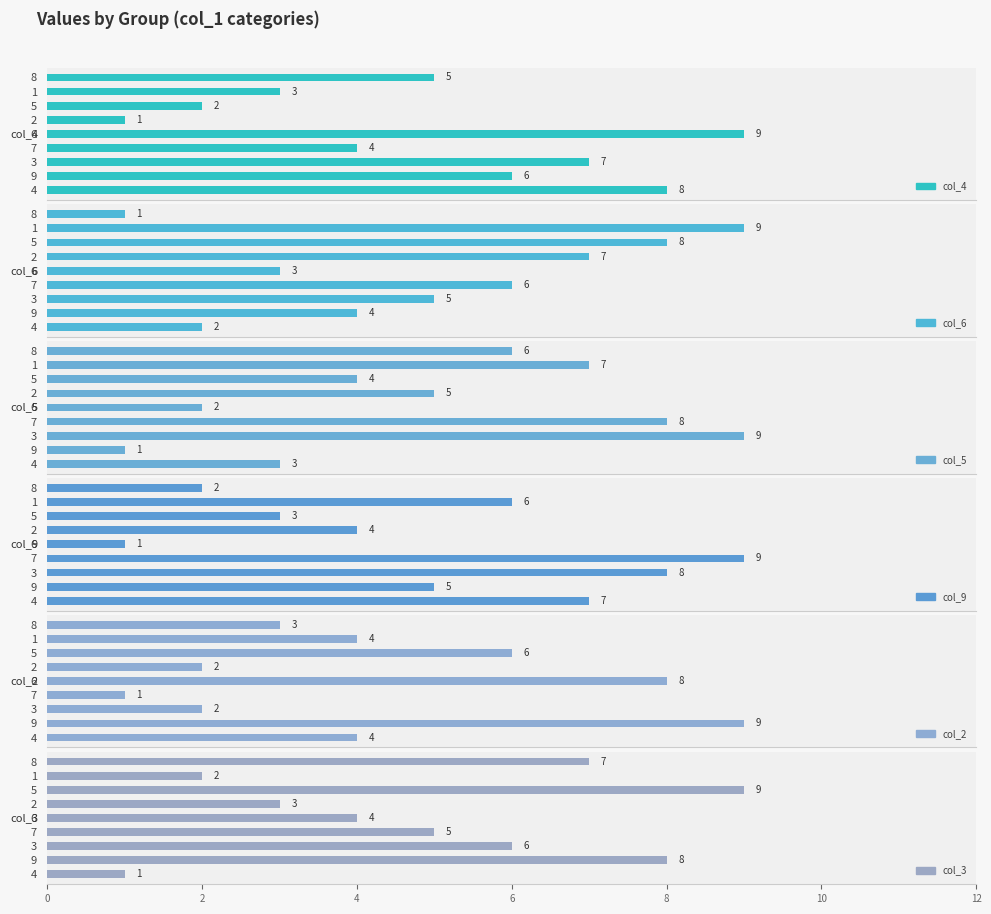

What is the value of the col_5 bar at the 7th from the left?

4